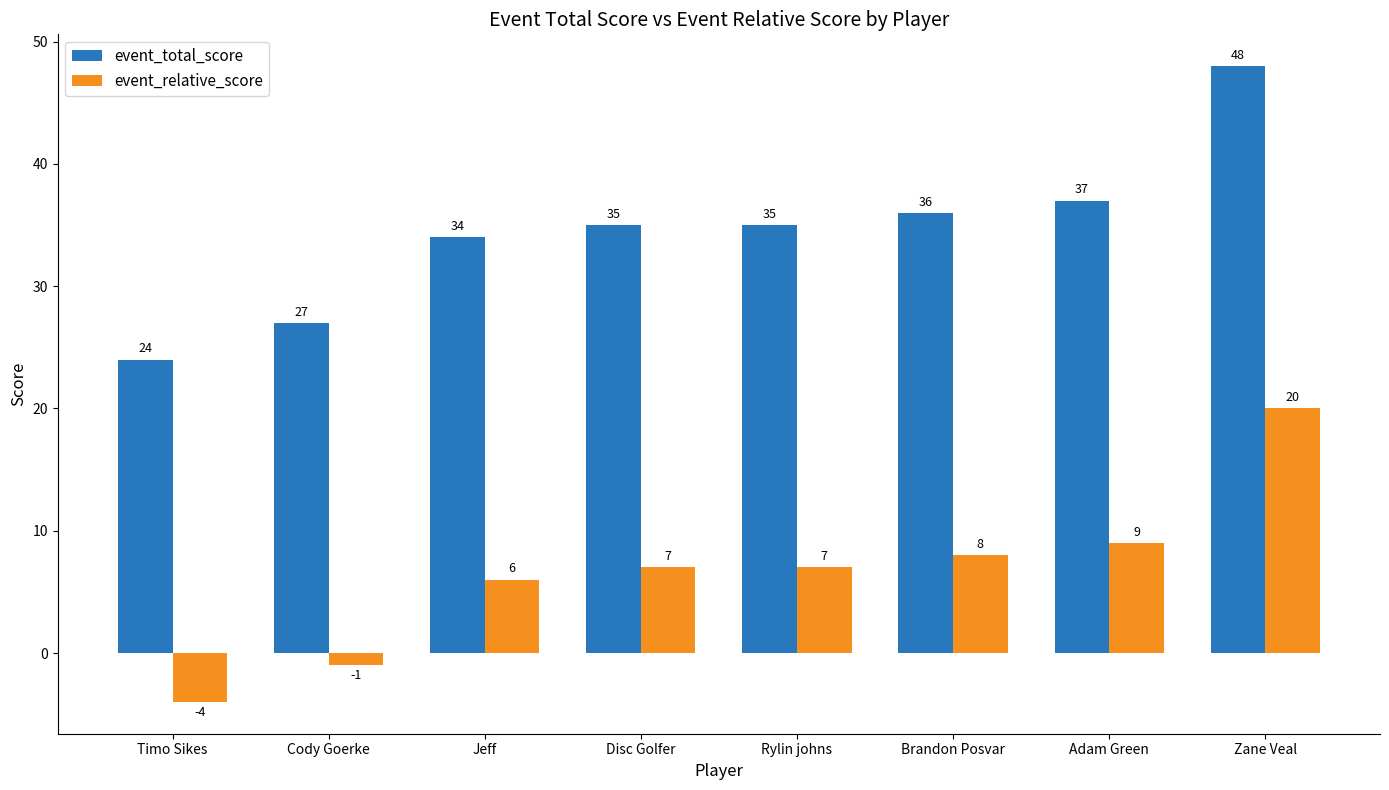

Reading right to left, what are all the values shown in this chart?

event_total_score: Zane Veal=48	Adam Green=37	Brandon Posvar=36	Rylin johns=35	Disc Golfer=35	Jeff=34	Cody Goerke=27	Timo Sikes=24
event_relative_score: Zane Veal=20	Adam Green=9	Brandon Posvar=8	Rylin johns=7	Disc Golfer=7	Jeff=6	Cody Goerke=-1	Timo Sikes=-4